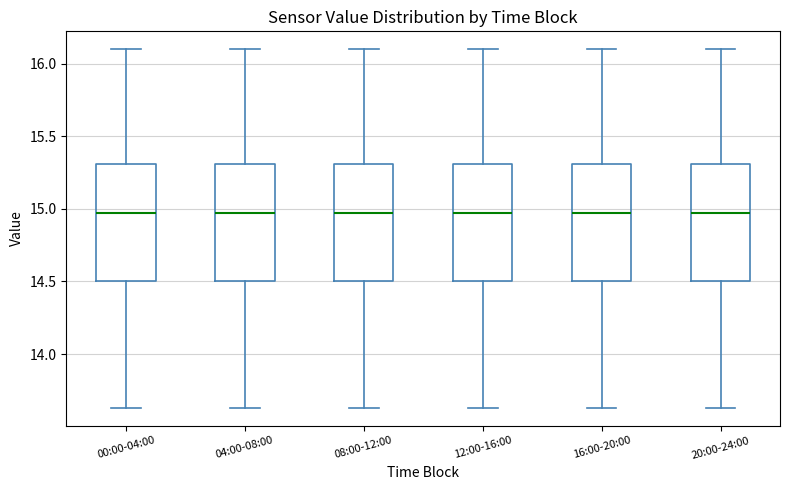

Reading left to right, transcribe this box plot: for each box, give where its median line is, the range the box spans, and where its two whiskers end, as read against the y-axis. The values are not printed on the chart, so give them approximately, as read against the axis.

00:00-04:00: median 14.95, box 14.50 to 15.30, whiskers 13.65 to 16.10
04:00-08:00: median 14.95, box 14.50 to 15.30, whiskers 13.65 to 16.10
08:00-12:00: median 14.95, box 14.50 to 15.30, whiskers 13.65 to 16.10
12:00-16:00: median 14.95, box 14.50 to 15.30, whiskers 13.65 to 16.10
16:00-20:00: median 14.95, box 14.50 to 15.30, whiskers 13.65 to 16.10
20:00-24:00: median 14.95, box 14.50 to 15.30, whiskers 13.65 to 16.10